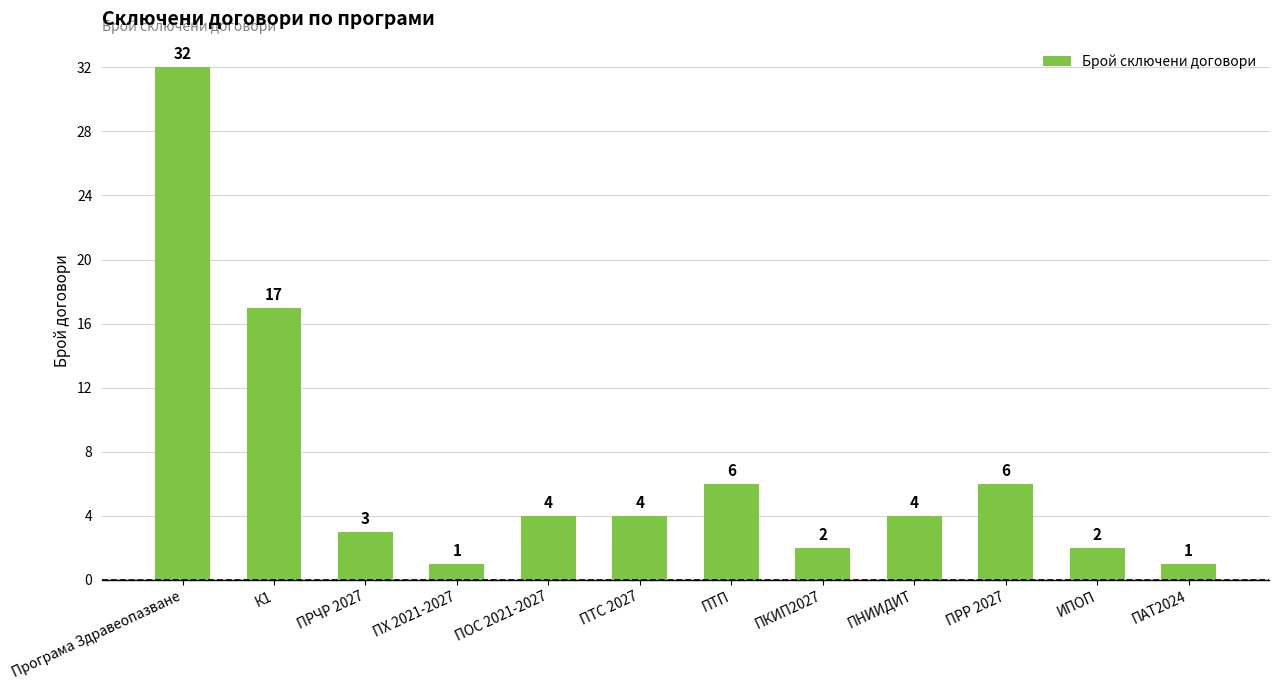

Approximately how many times larger is the value at ИПОП compared to ПРЧР 2027?

0.7